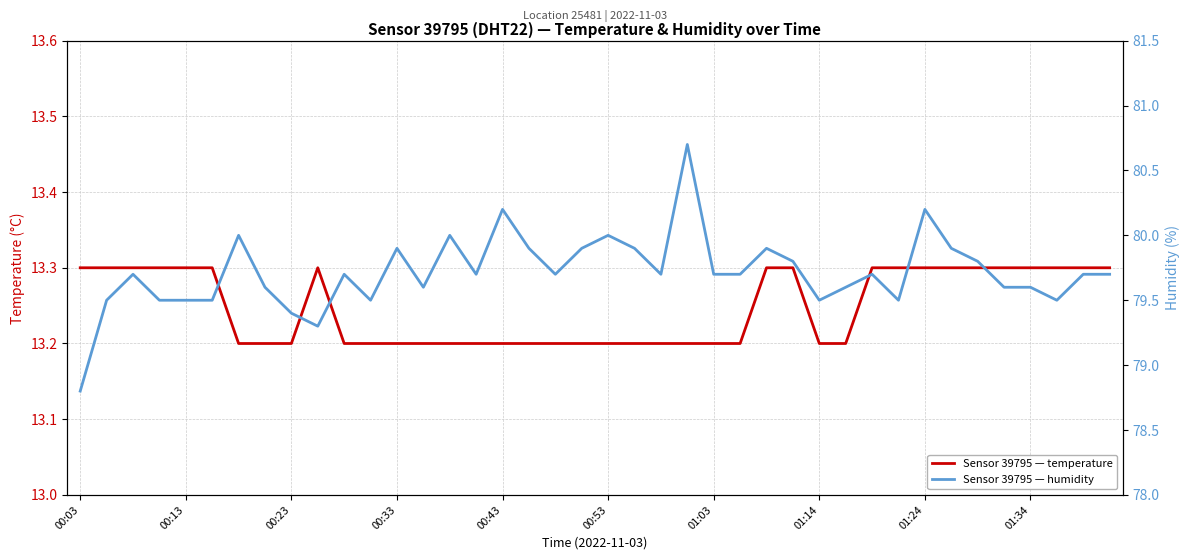

What is the approximate value of temperature at 27?

13.3